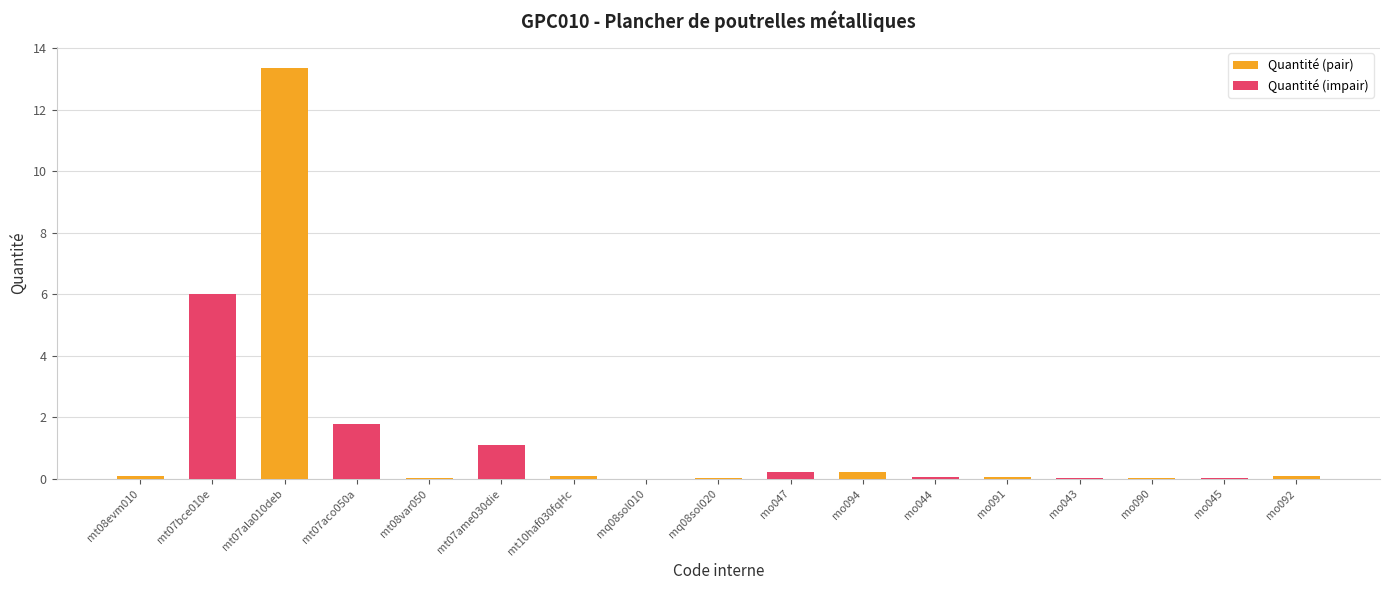

What is the label of the 16th bar from the right?

mt07bce010e